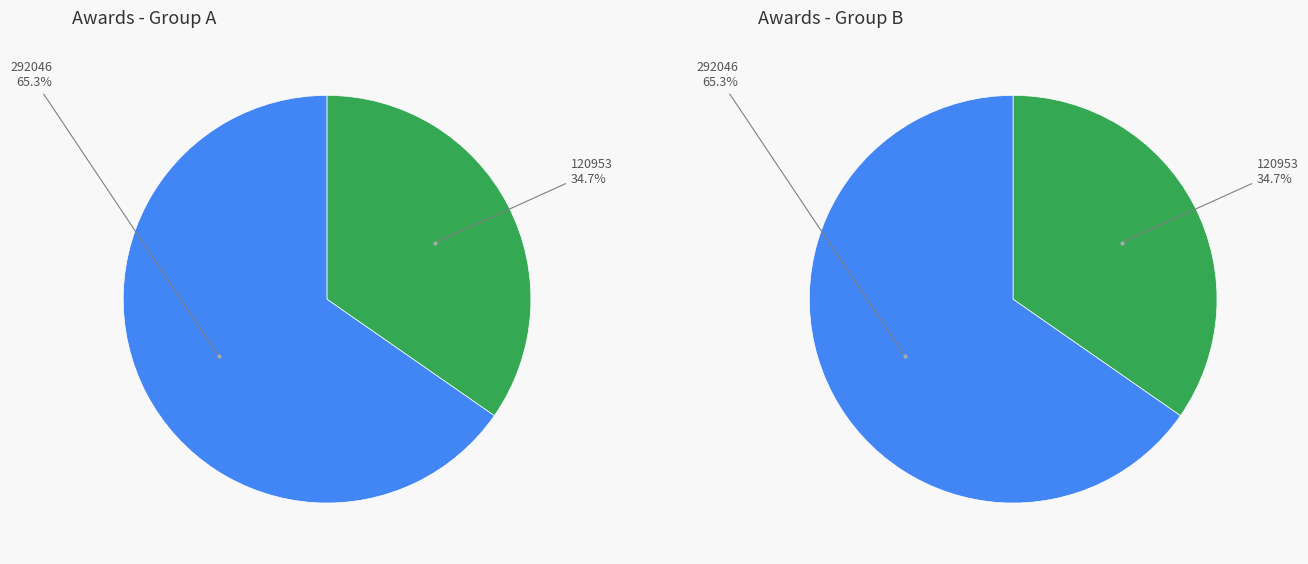

Which slice is the largest?

292046